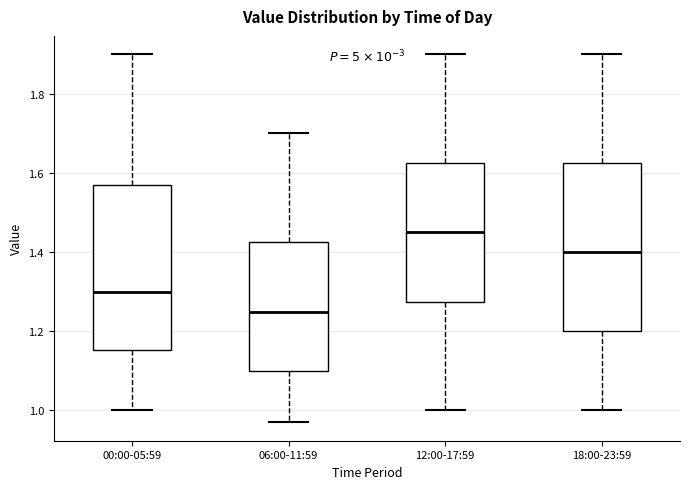

Reading left to right, transcribe this box plot: for each box, give where its median line is, the range the box spans, and where its two whiskers end, as read against the y-axis. The values are not printed on the chart, so give them approximately, as read against the axis.

00:00-05:59: median 1.30, box 1.16 to 1.58, whiskers 1.00 to 1.90
06:00-11:59: median 1.26, box 1.10 to 1.42, whiskers 0.98 to 1.70
12:00-17:59: median 1.46, box 1.28 to 1.62, whiskers 1.00 to 1.90
18:00-23:59: median 1.40, box 1.20 to 1.62, whiskers 1.00 to 1.90